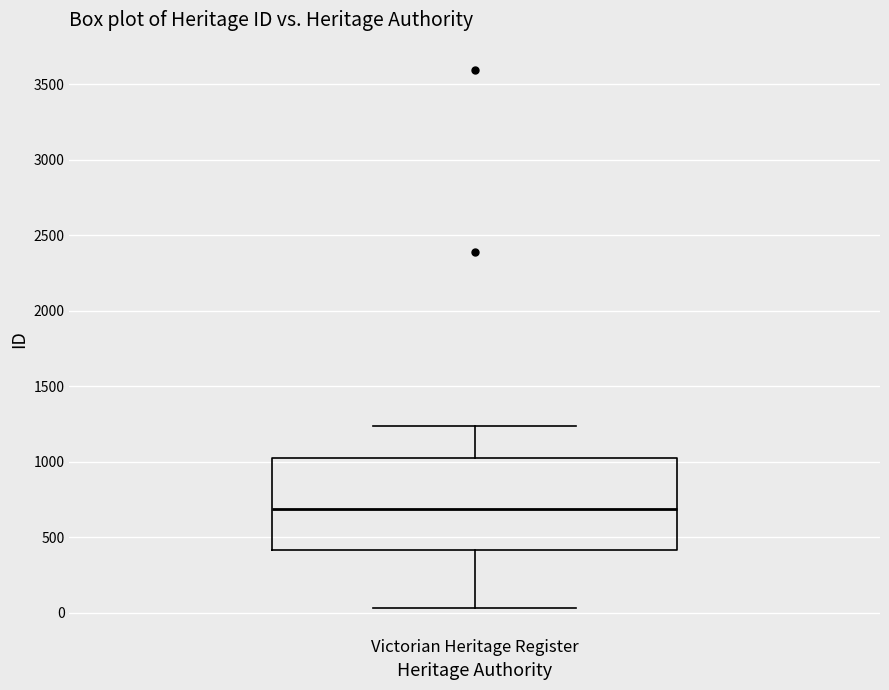

Read this box plot against the y-axis: the position of the median line, the range covered by the box, and the ends of both whiskers. The values are not printed on the chart, so give them approximately, as read against the axis.

median 700, box 400 to 1050, whiskers 50 to 1250